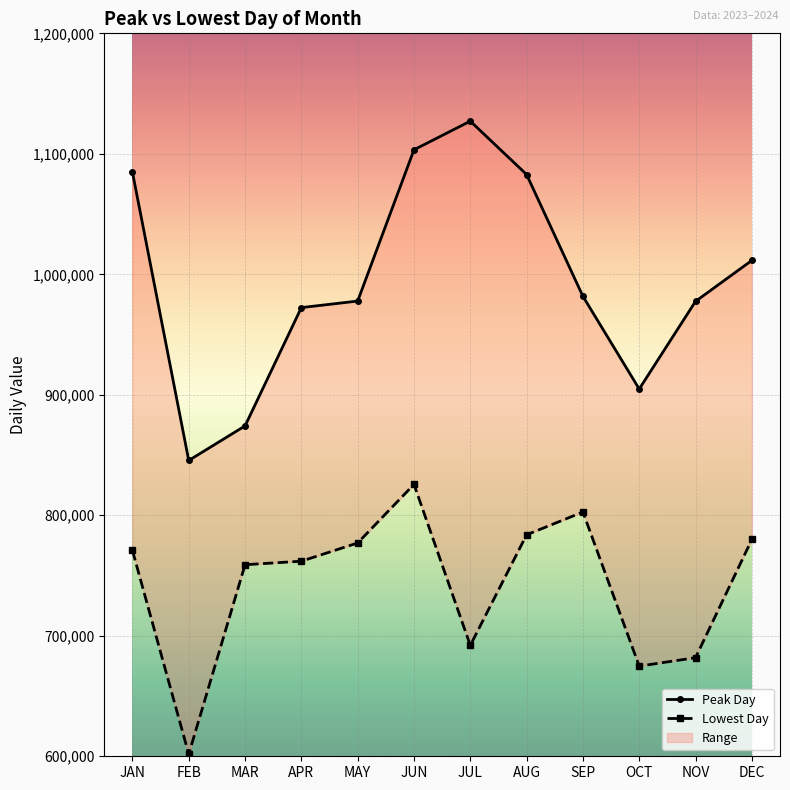

In Lowest Day, how many points are higher than both neighbors (excluding endpoints)?

2